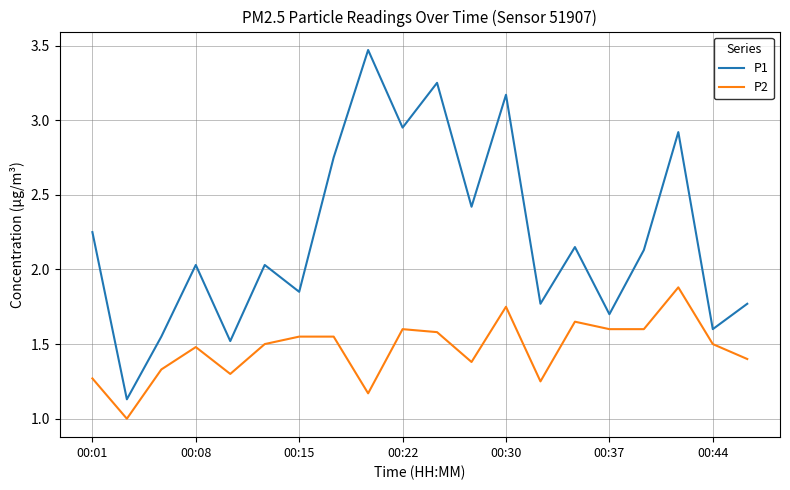

How many categories are shown in the chart?

20